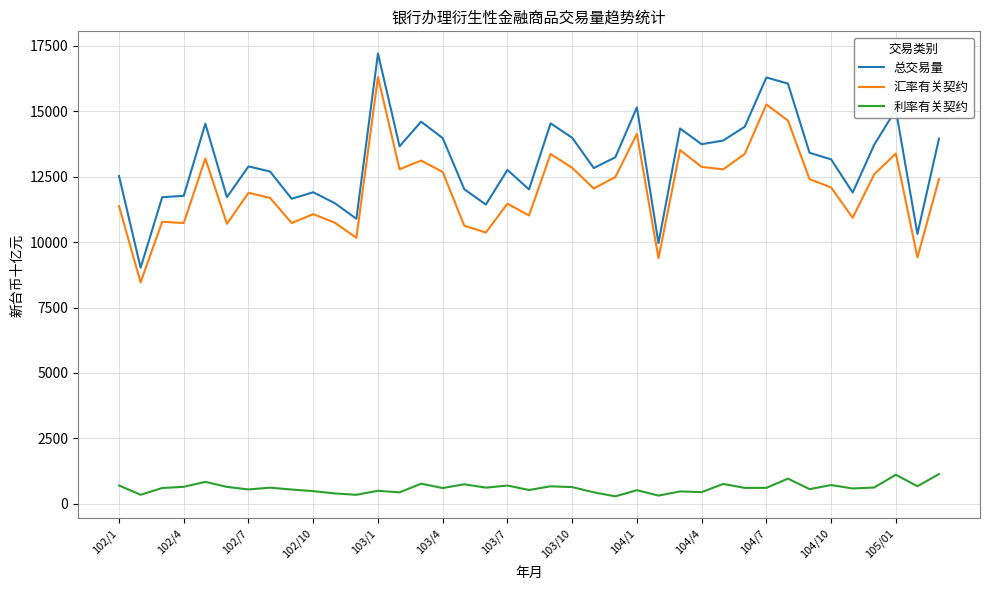

What is the greatest value displayed?

17205.2